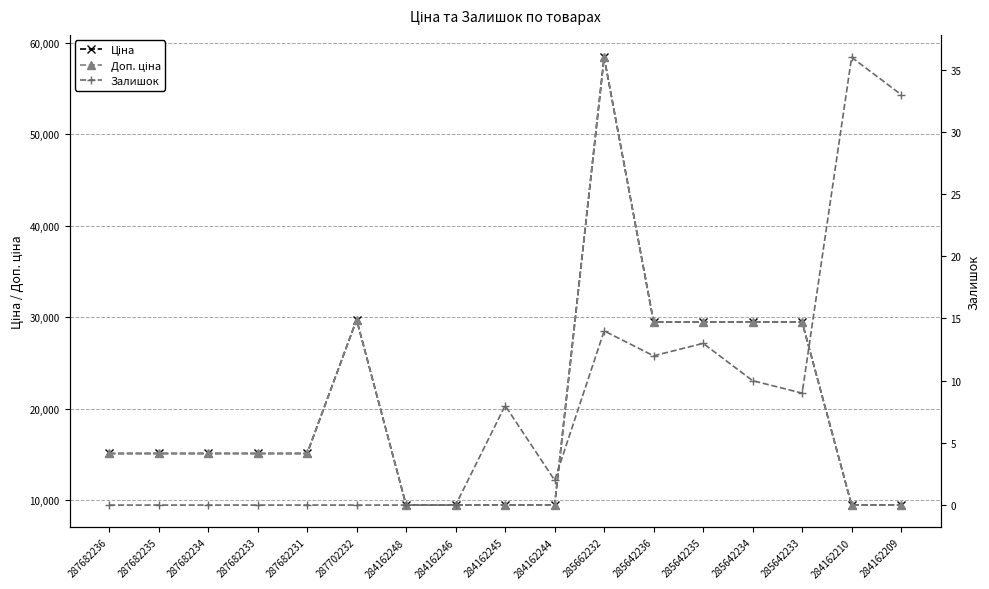

True or false: Доп. ціна has a value of 15120.0 at 287682234.

True